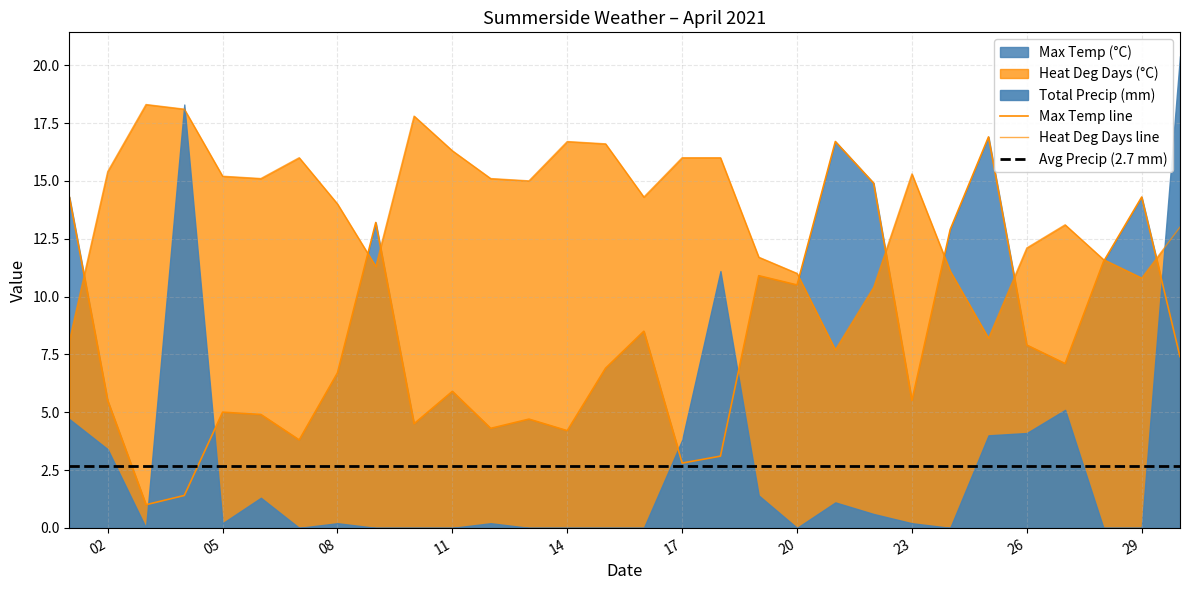

How many interior local peaks does the Max Temp (°C) series have?

9